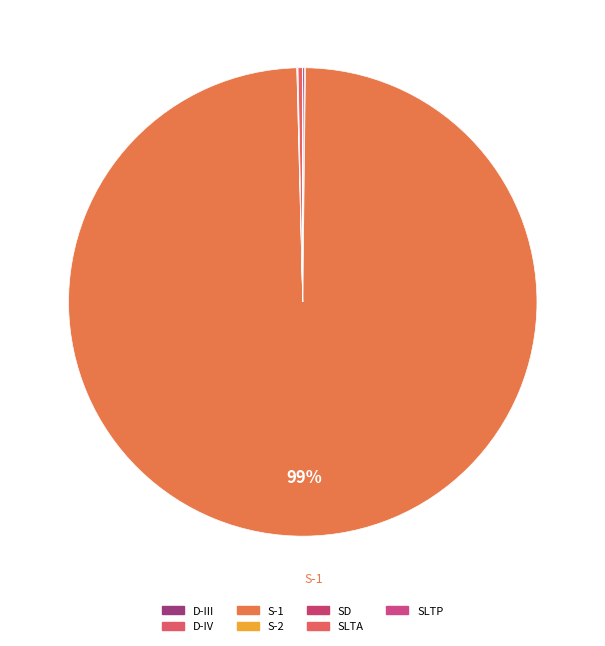

How many segments does this pie chart have?

7